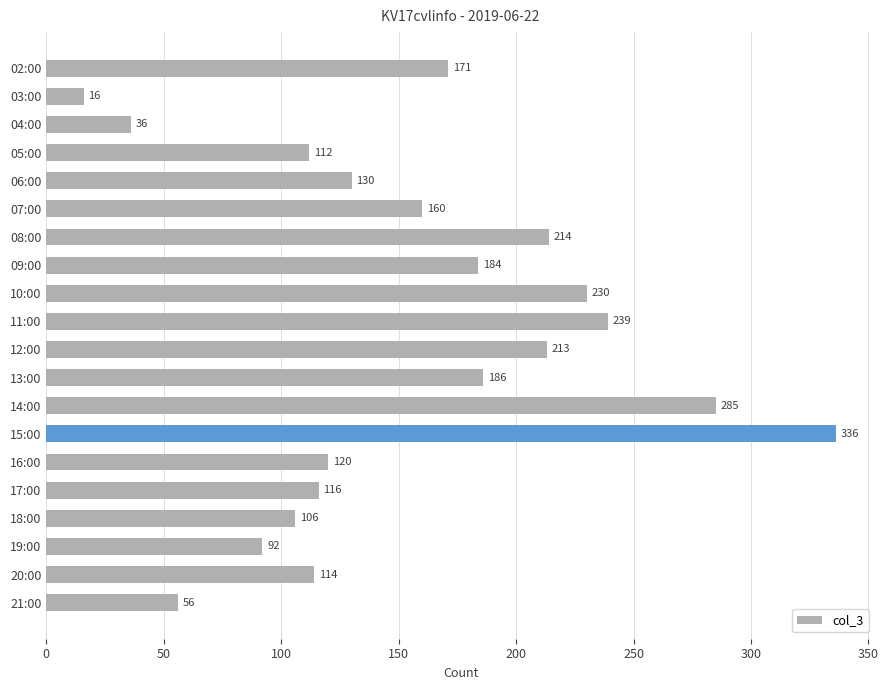

What is the ratio of the value at 09:00 to the value at 08:00?

0.9